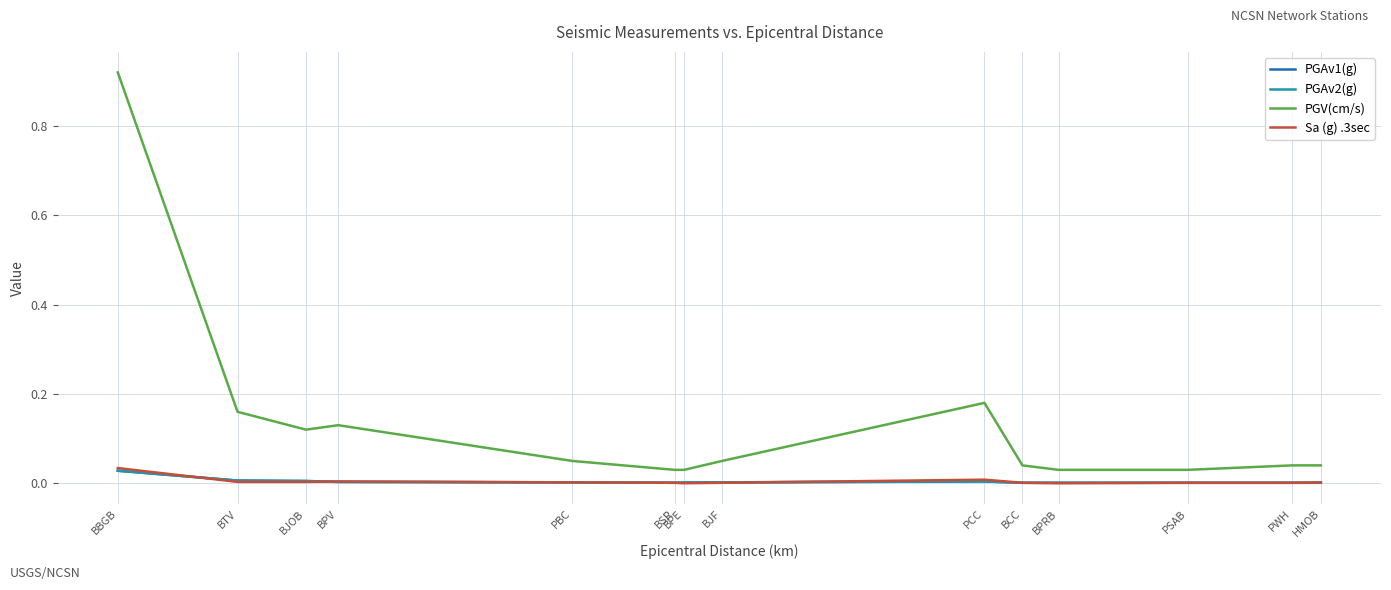

Between BTV and PWH, which series saw the biggest shift?

PGV(cm/s)